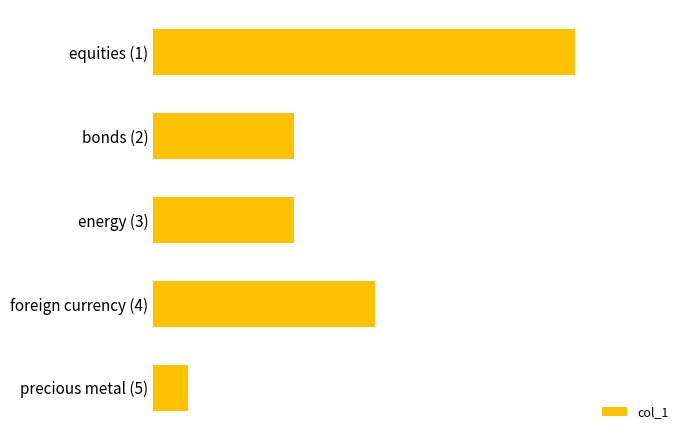

Are the bars horizontal?

Yes